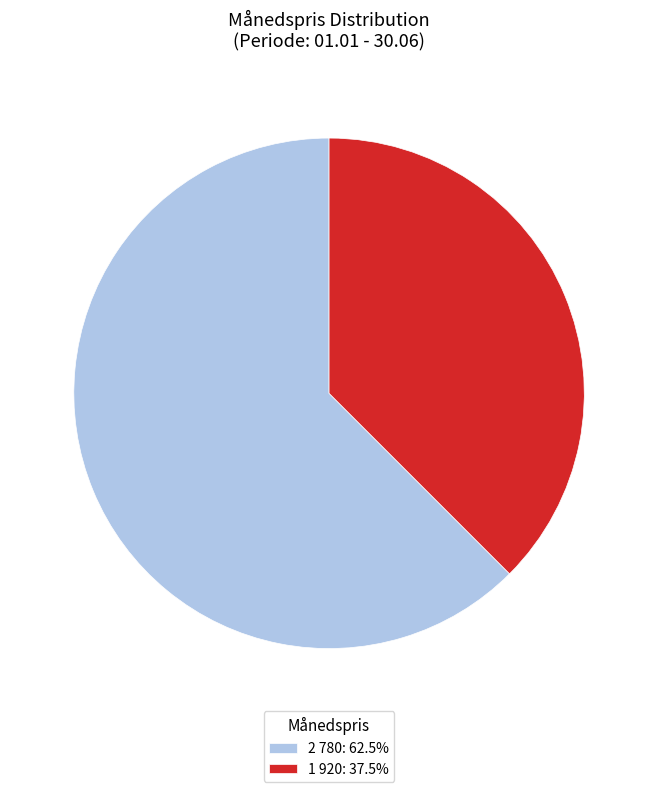

Combined, do 1 920: 37.5% and 2 780: 62.5% account for over 50%?

Yes